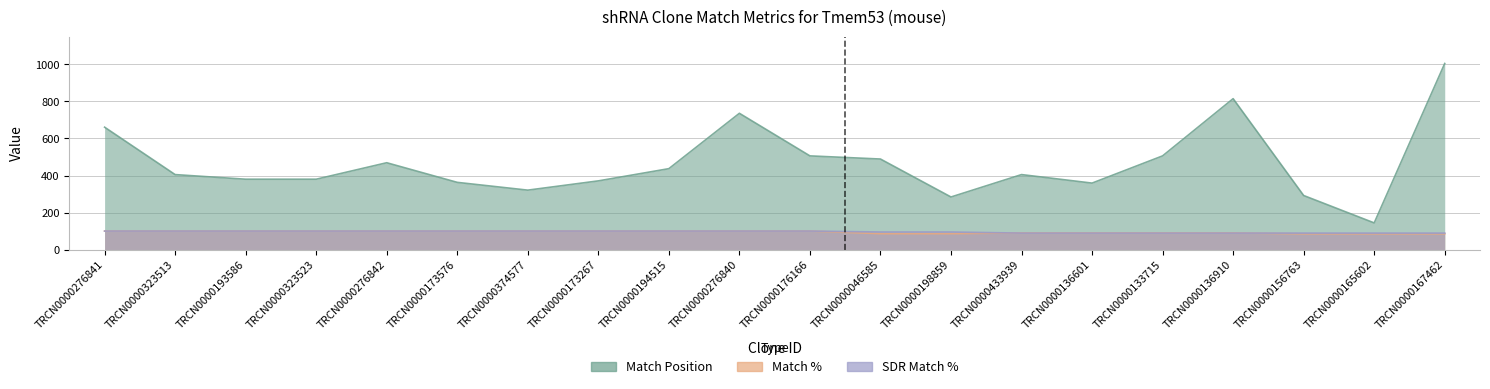

What is the average value of the Match Position series?

466